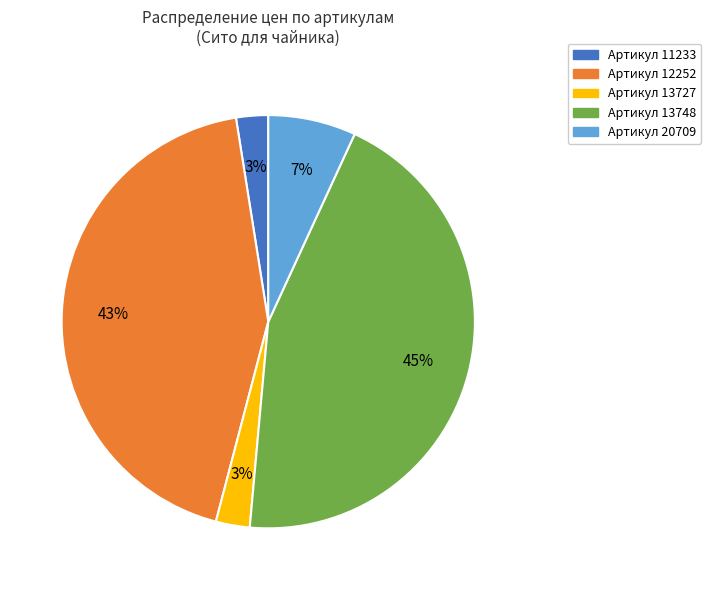

Which has a higher value, Артикул 13748 or Артикул 11233?

Артикул 13748